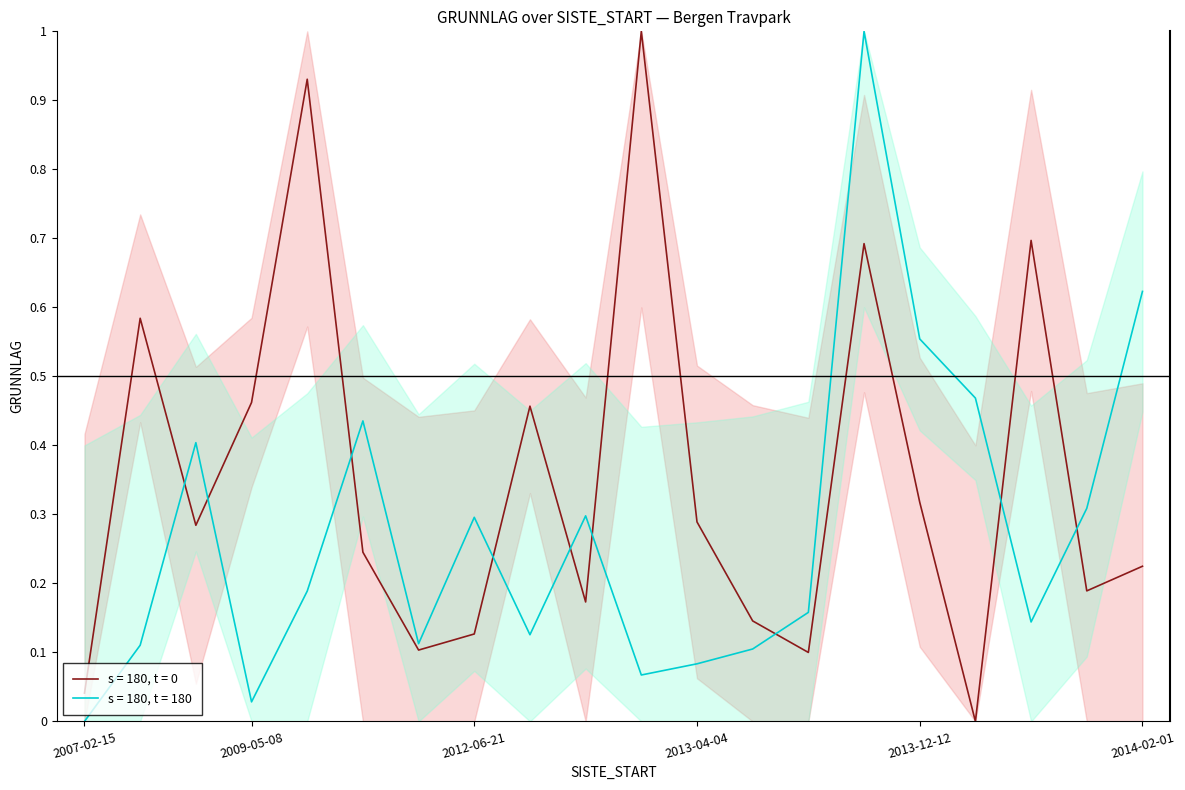

What are all the series names shown in the legend?

s = 180, t = 0, s = 180, t = 180